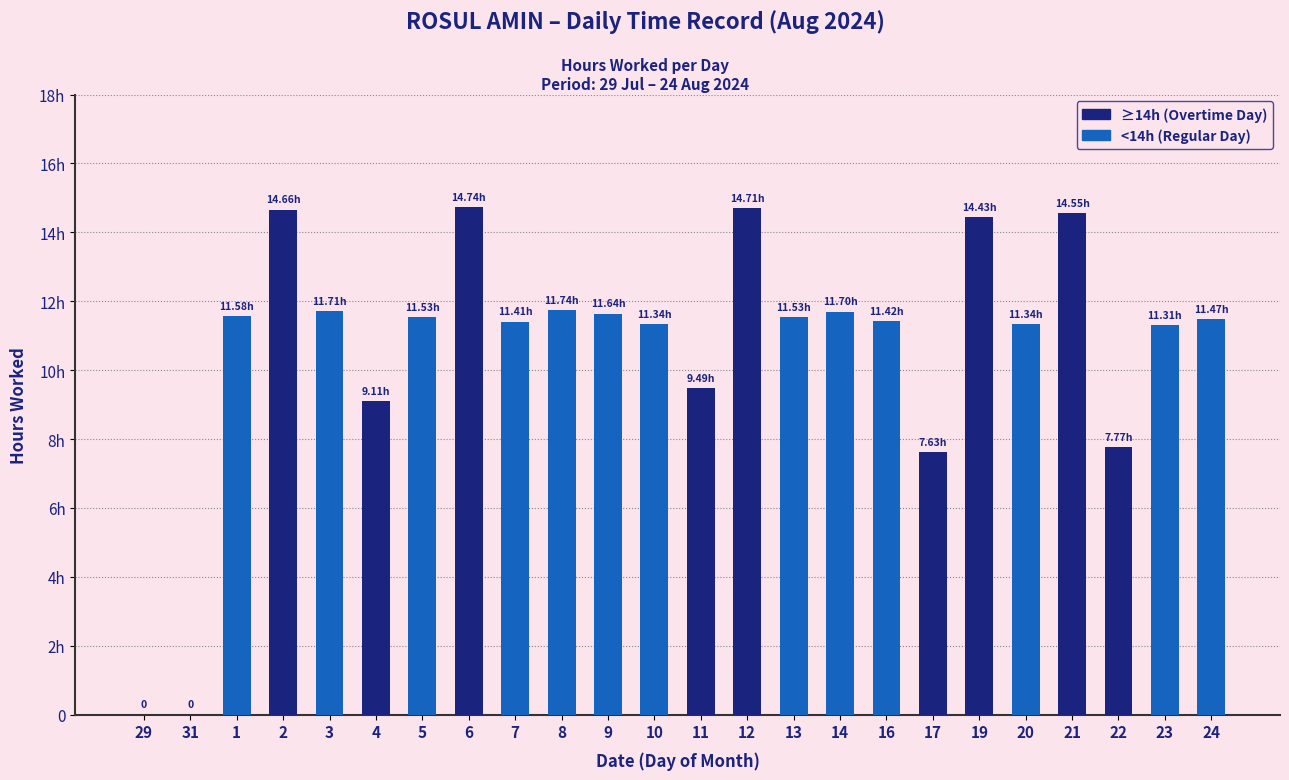

List the labels in order of value, smallest first.

29, 31, 17, 22, 4, 11, 23, 10, 20, 7, 16, 24, 5, 13, 1, 9, 14, 3, 8, 19, 21, 2, 12, 6